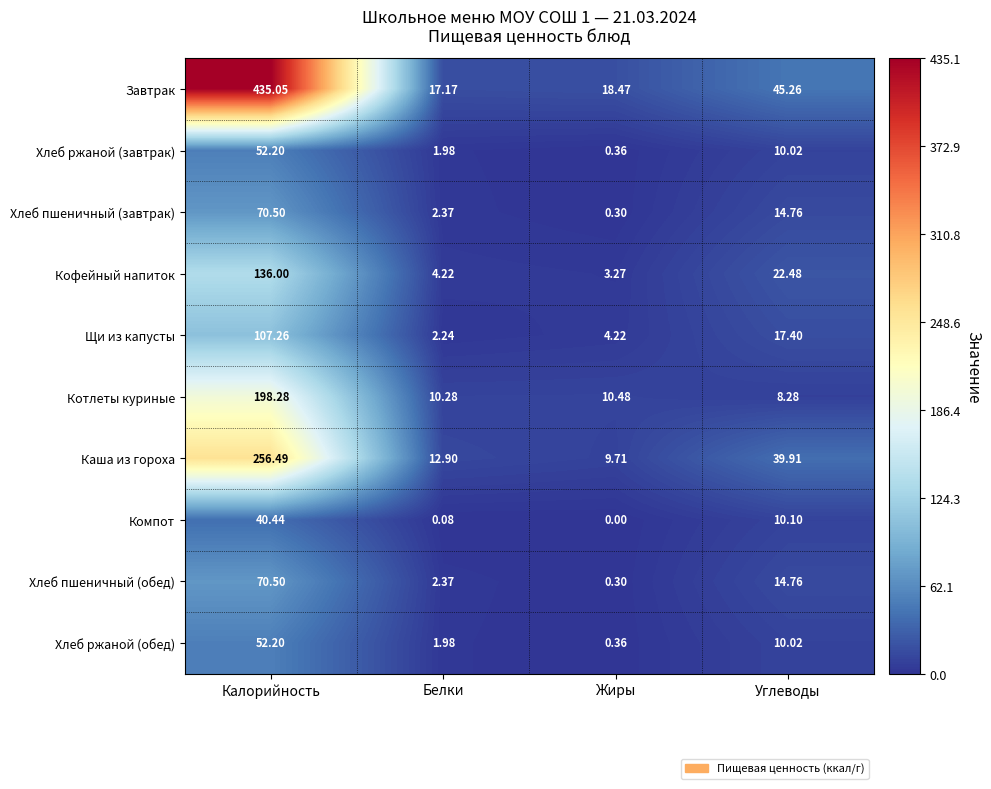

At which label is Хлеб ржаной (обед) closest to 26?

Углеводы